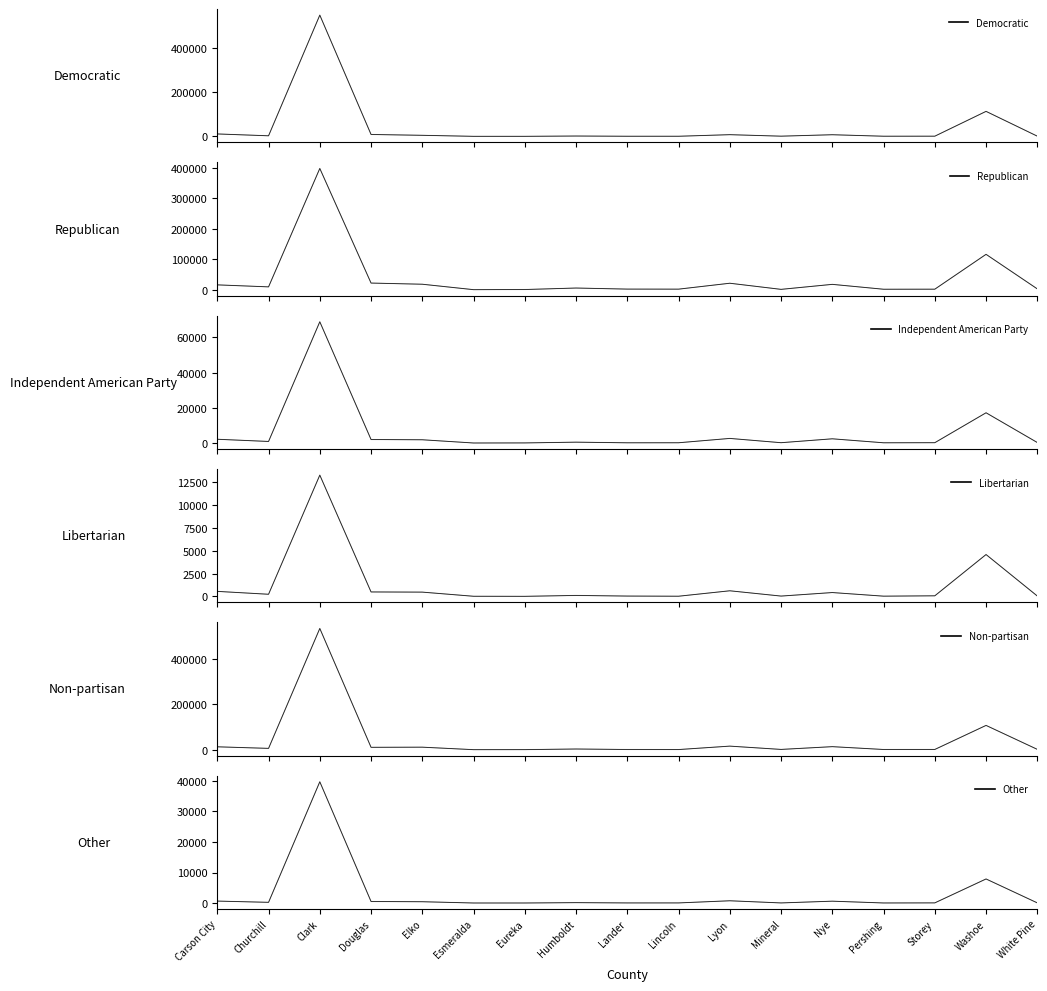

Rank the categories by Independent American Party value from lowest to highest.

Esmeralda, Eureka, Lander, Pershing, Lincoln, Mineral, Storey, White Pine, Humboldt, Churchill, Elko, Douglas, Carson City, Nye, Lyon, Washoe, Clark